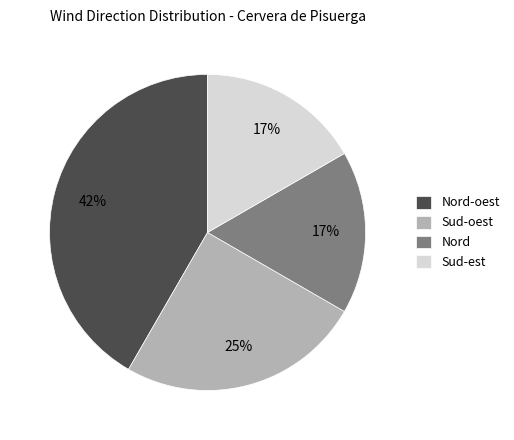

What percentage is the Nord-oest slice, to the nearest percent?

42%